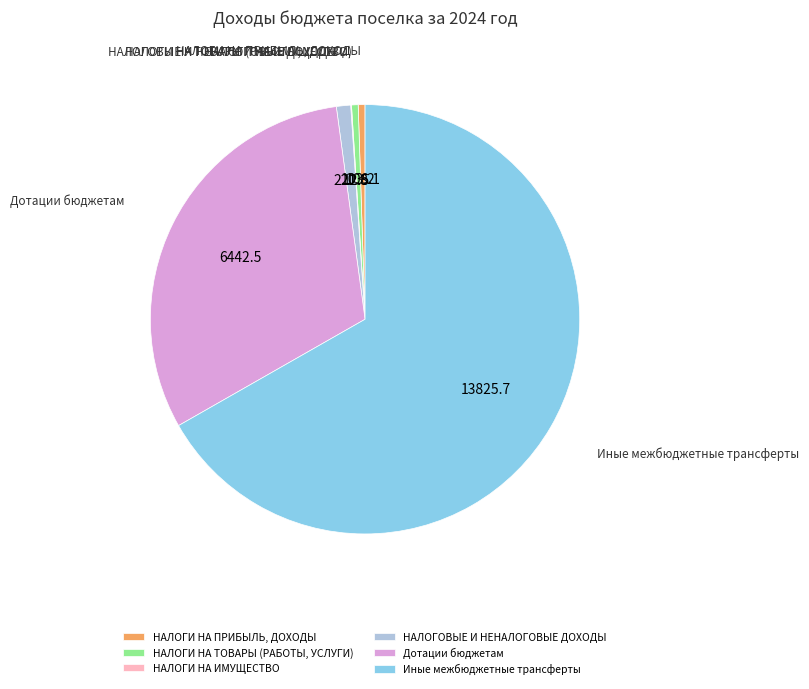

True or false: Иные межбюджетные трансферты accounts for 67% of the total.

True